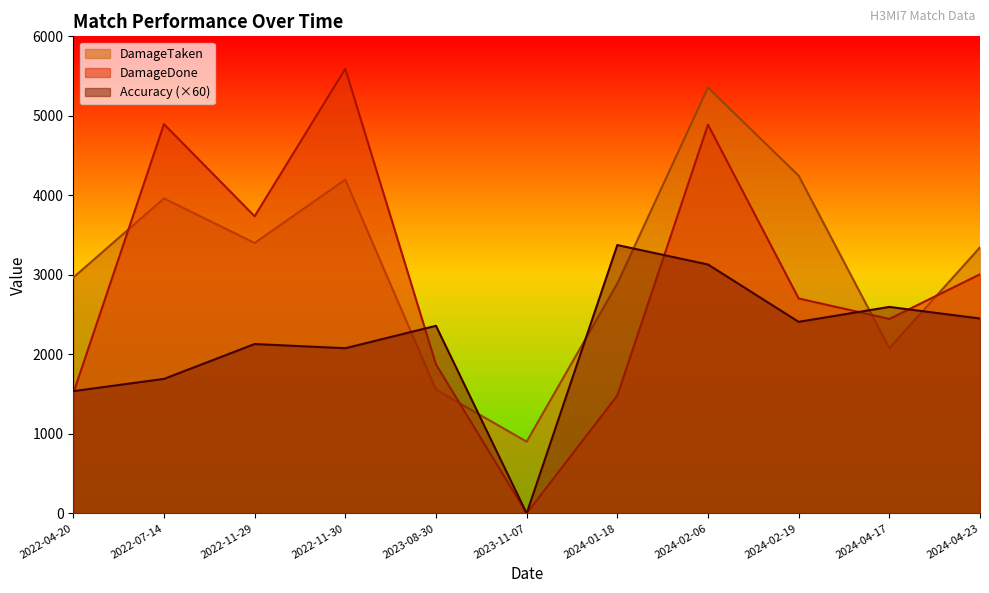

Which series has the widest spread of values?

DamageDone